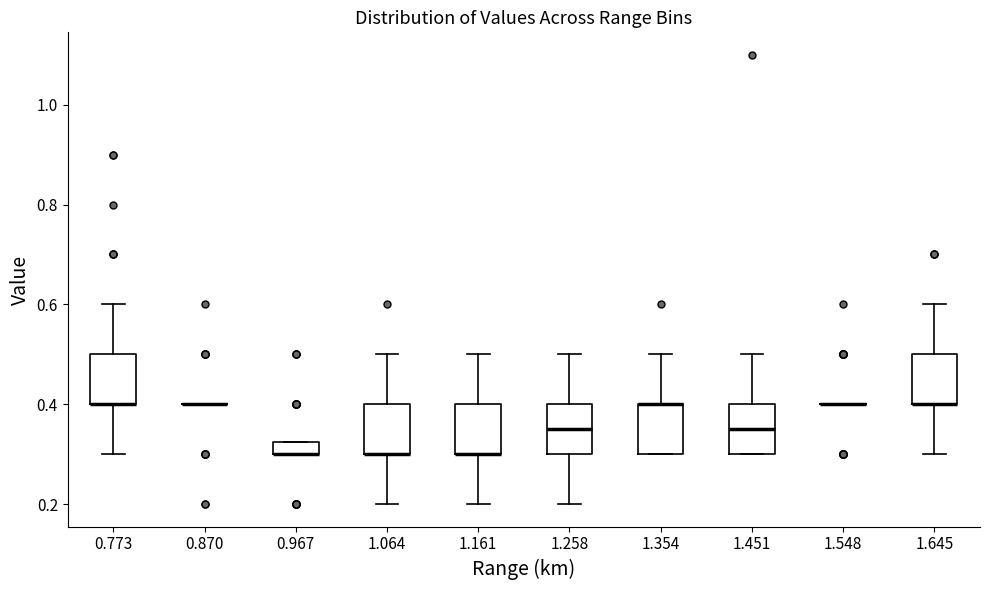

Where does the lower whisker of the box at x = 1.064 end on the y-axis? The values are not printed on the chart, so give them approximately, as read against the axis.

0.20